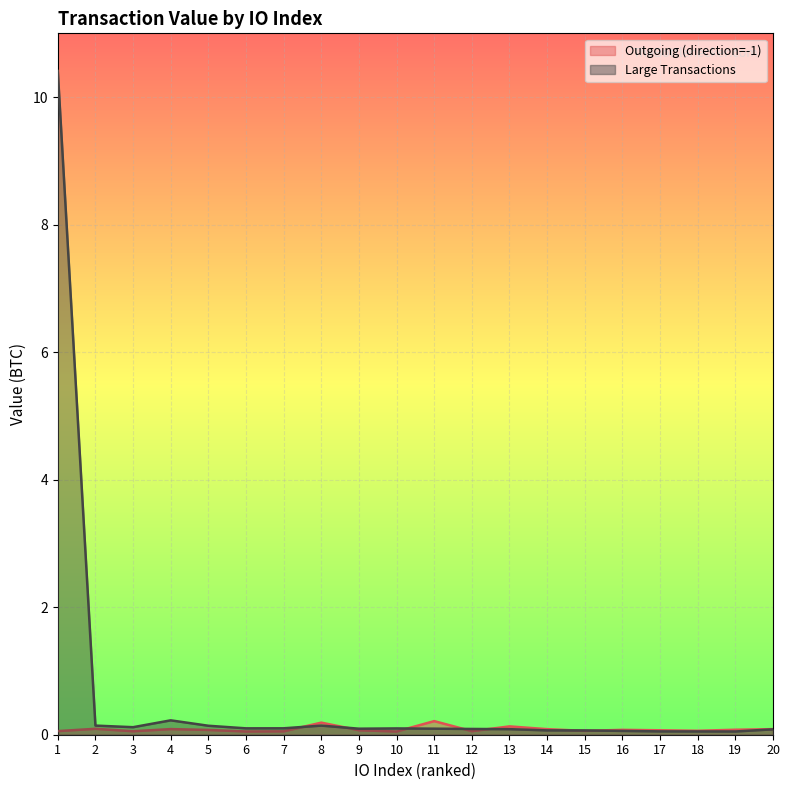

Reading left to right, list all the values displayed in this chart.

Outgoing (direction=-1): 0.1	0.1	0.1	0.1	0.1	0.1	0.1	0.2	0.1	0.1	0.2	0.1	0.1	0.1	0.1	0.1	0.1	0.1	0.1	0.1
Large Transactions: 10.4	0.1	0.1	0.2	0.1	0.1	0.1	0.1	0.1	0.1	0.1	0.1	0.1	0.1	0.1	0.1	0.1	0.1	0.1	0.1